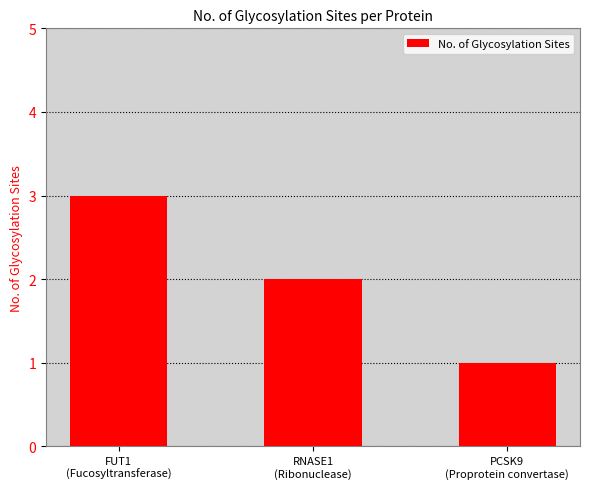

List the labels in order of value, largest first.

FUT1
(Fucosyltransferase), RNASE1
(Ribonuclease), PCSK9
(Proprotein convertase)